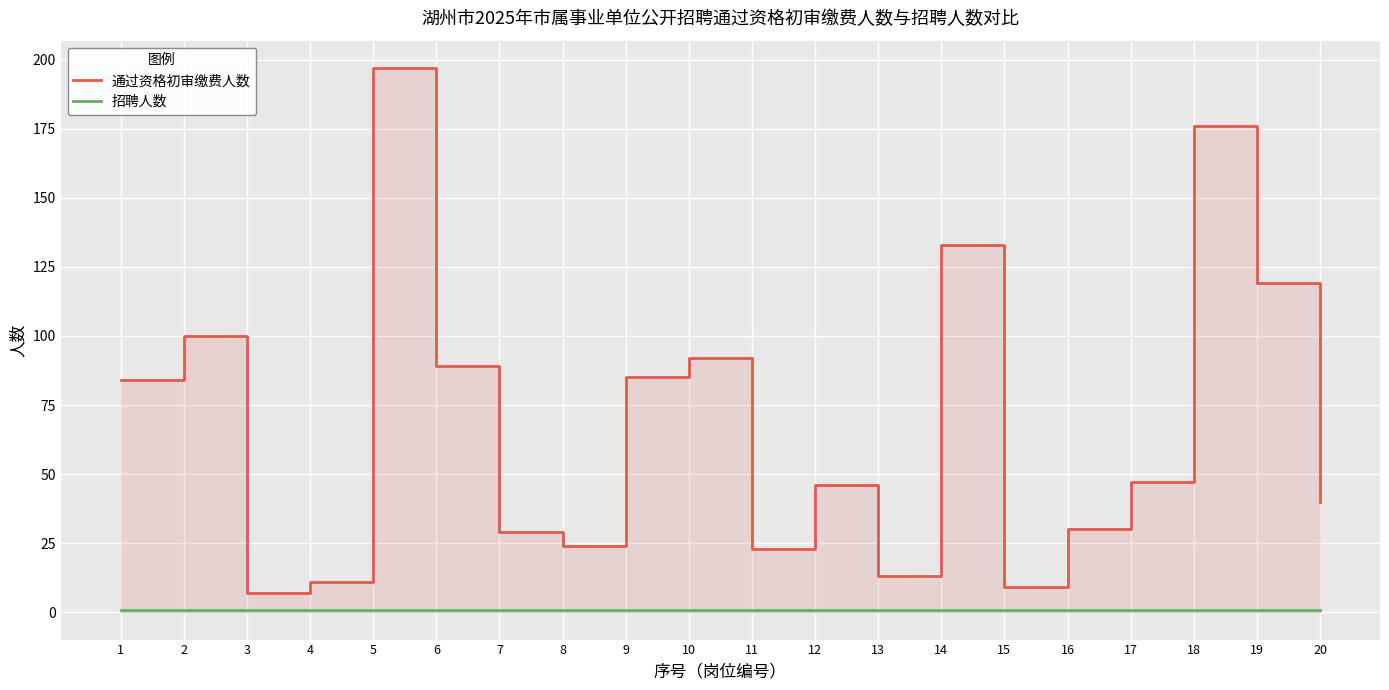

How many values in the 通过资格初审缴费人数 series exceed 47?

9